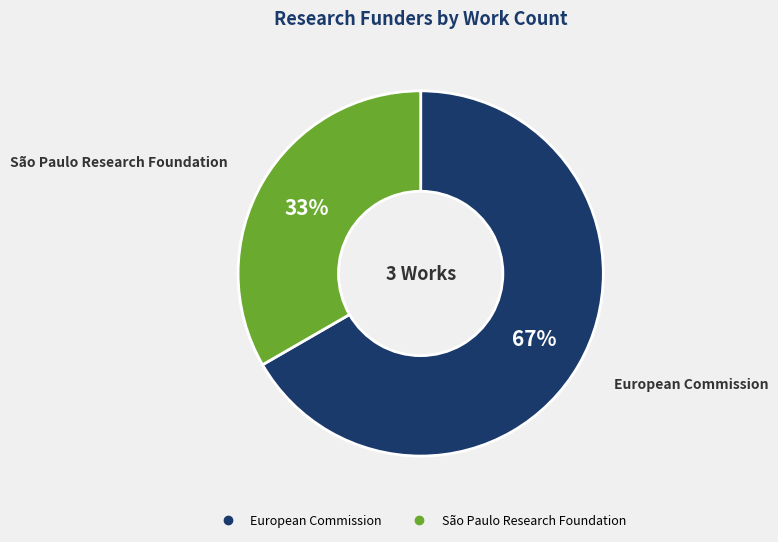

What percentage is the European Commission slice, to the nearest percent?

67%